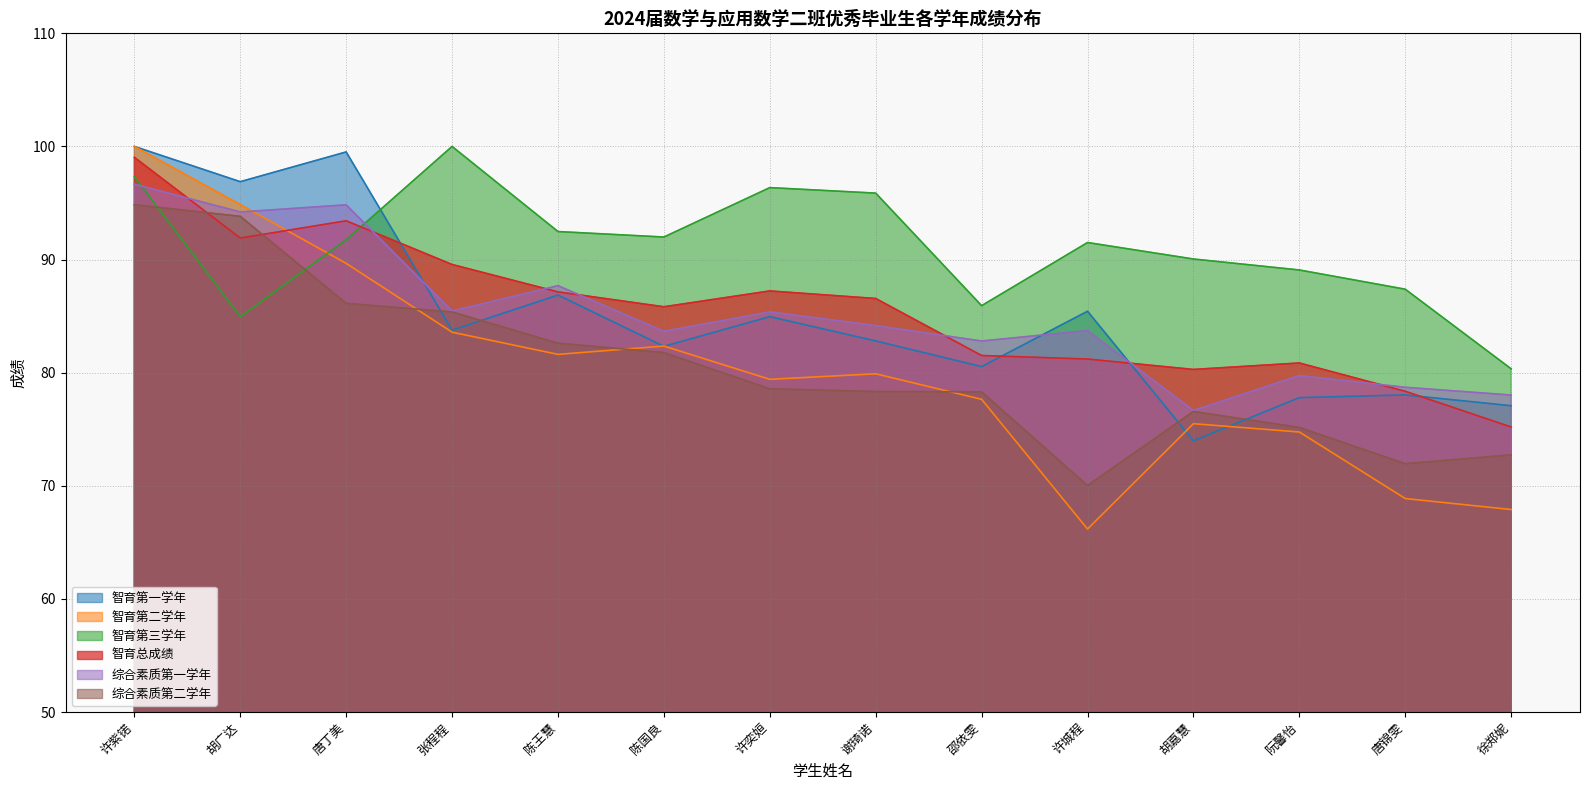

Where is 综合素质第一学年 nearest to the value 86?

张程程